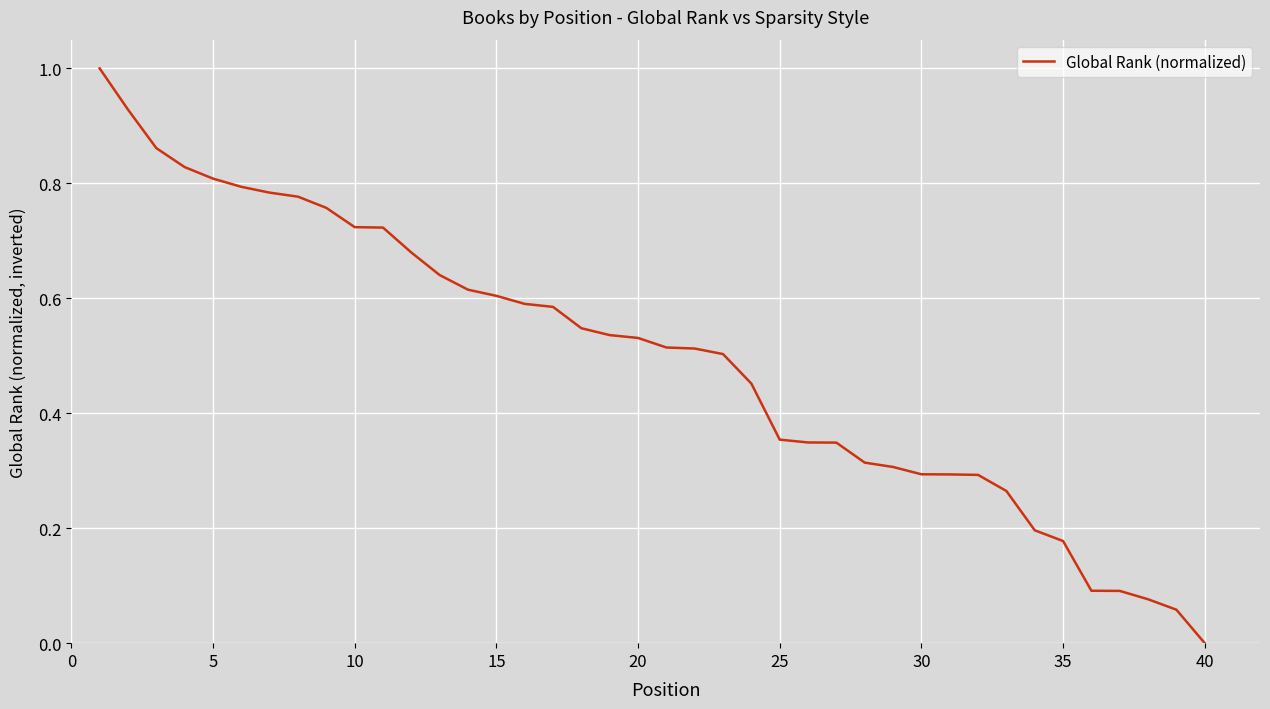

What is the greatest value displayed?

1.0